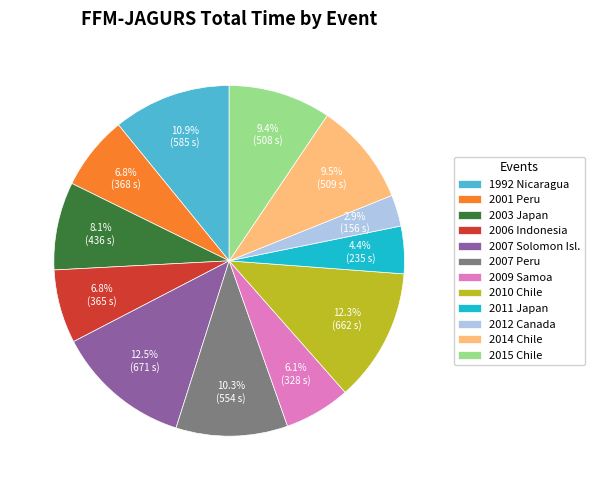

How many slices are in this pie chart?

12